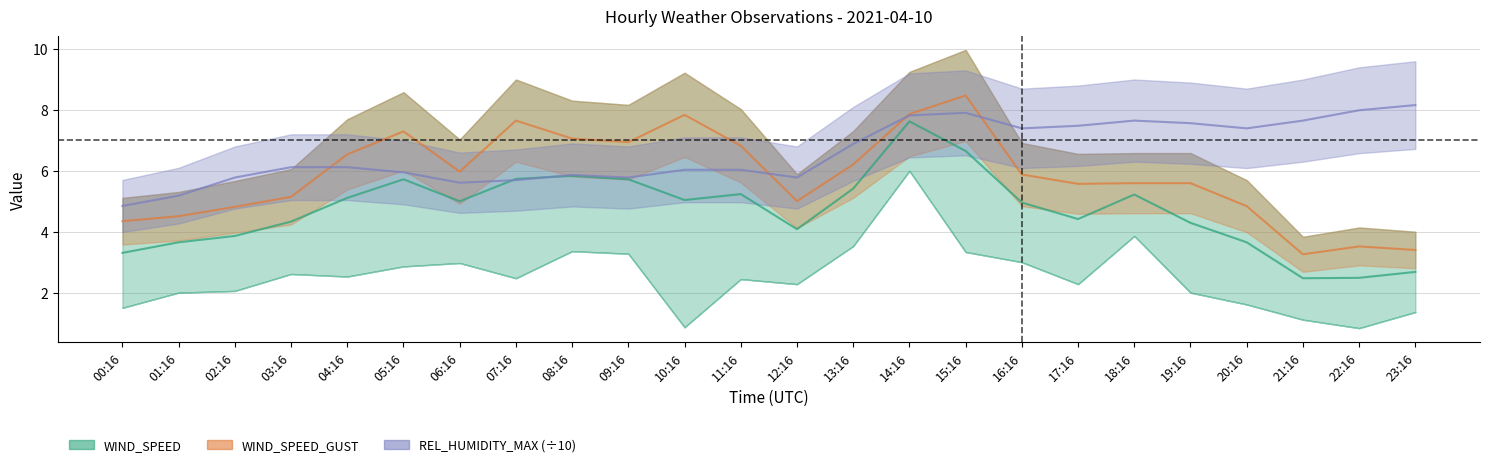

Where is the first local maximum for REL_HUMIDITY_MAX?

08:16